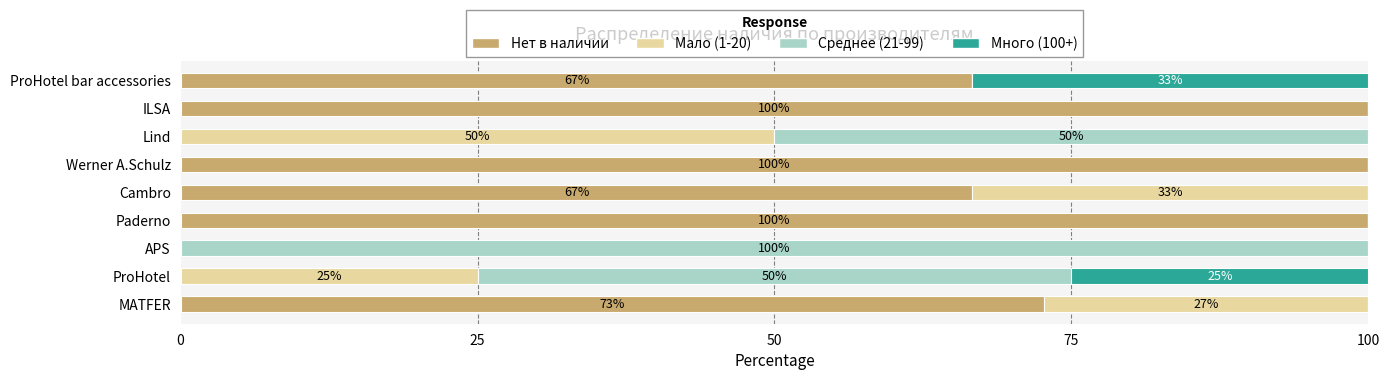

What is the total value across all series at Cambro?

100.0